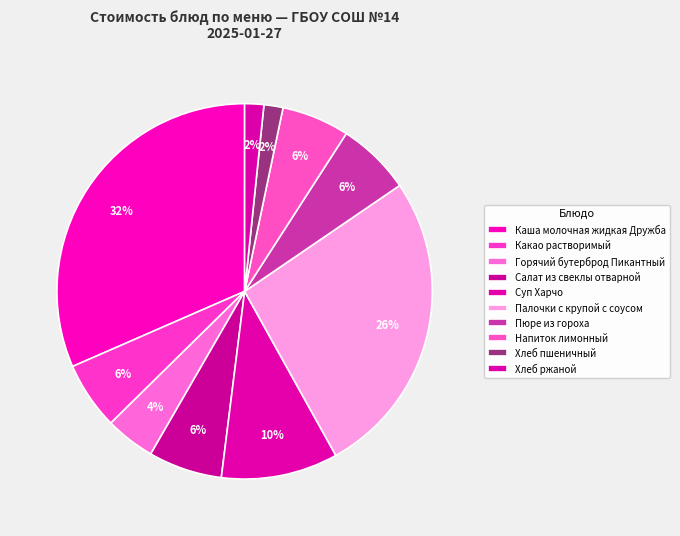

Which category has the biggest portion of the pie?

Каша молочная жидкая Дружба